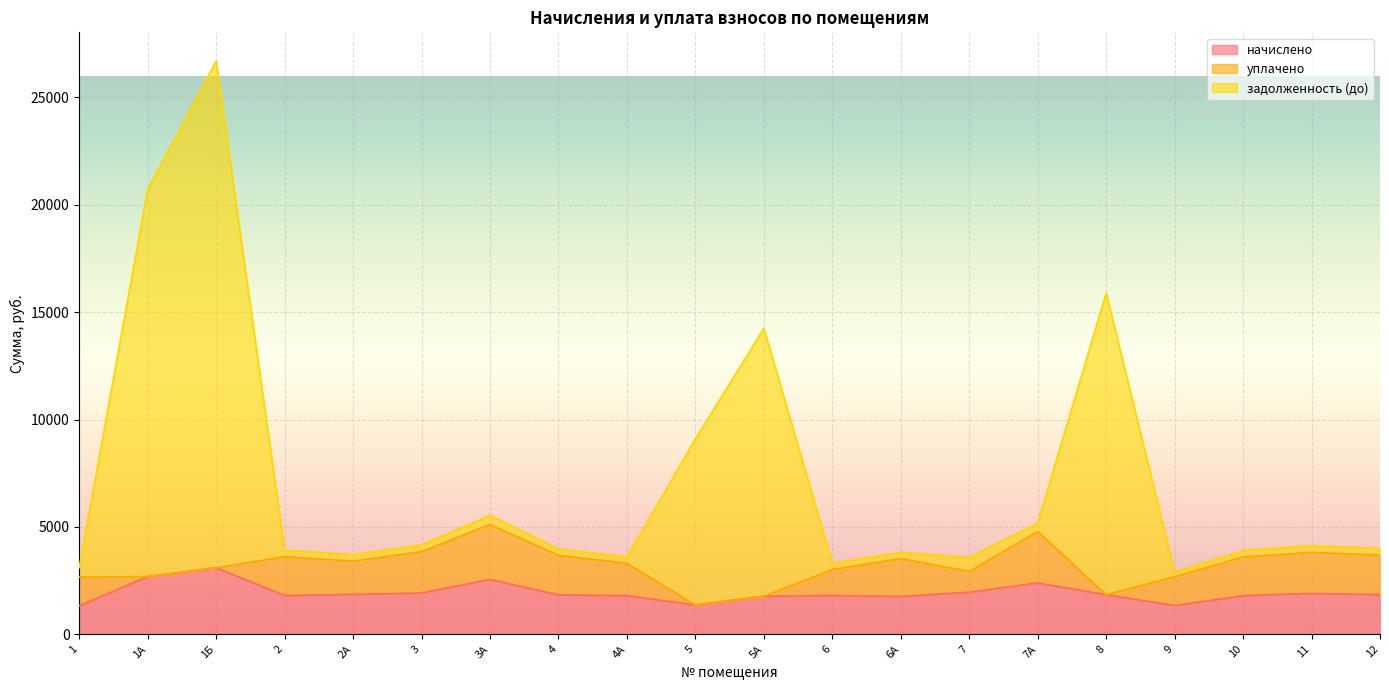

Which category has the lowest value in the задолженность (до) series?

9